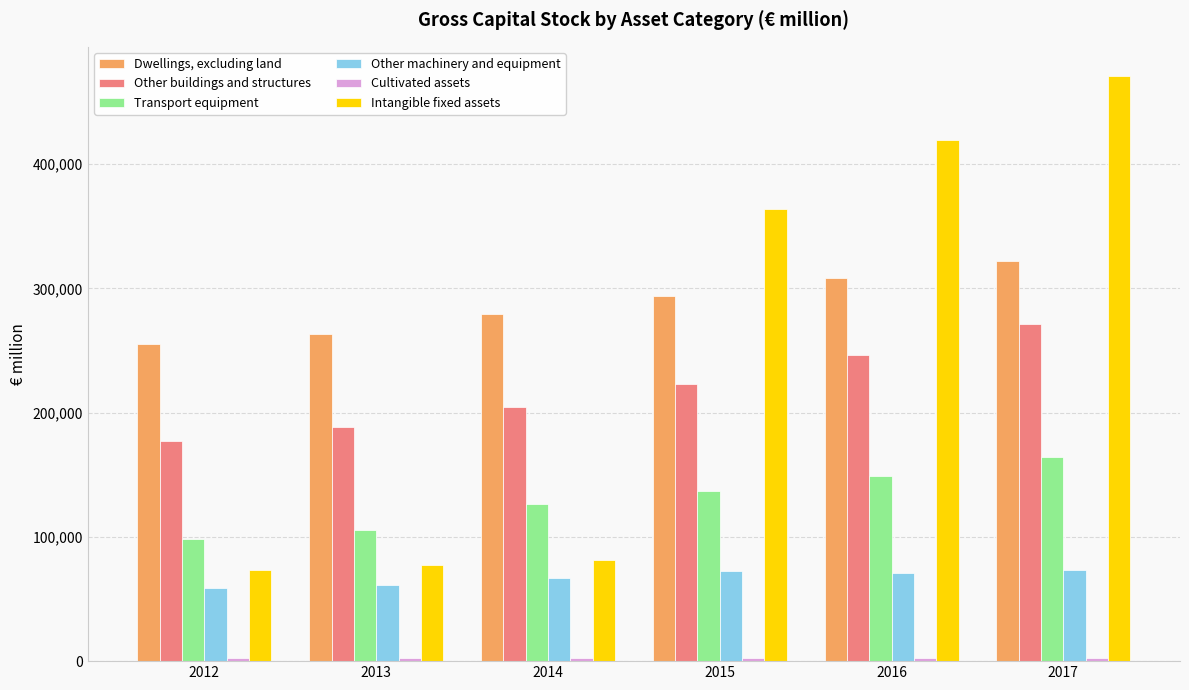

Where is Other machinery and equipment nearest to the value 65862?

2014